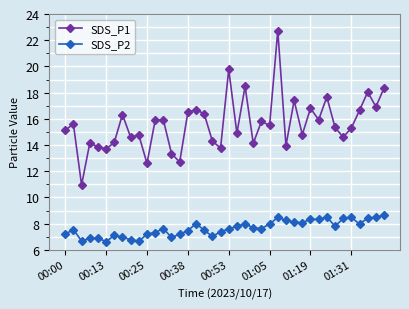

Rank the series by their average value, from highest to lowest.

SDS_P1, SDS_P2